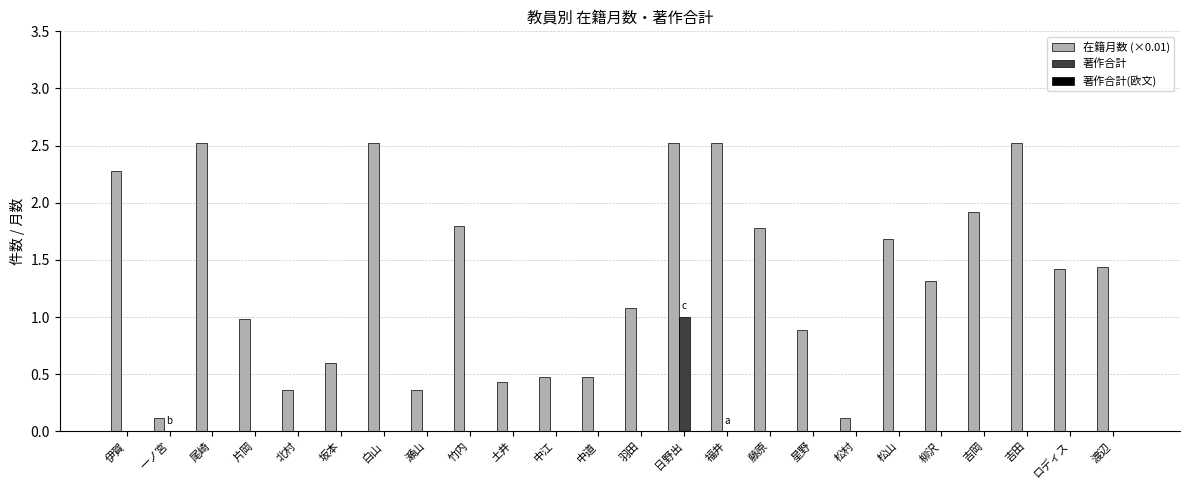

At which category is the sum across all series the highest?

日野出